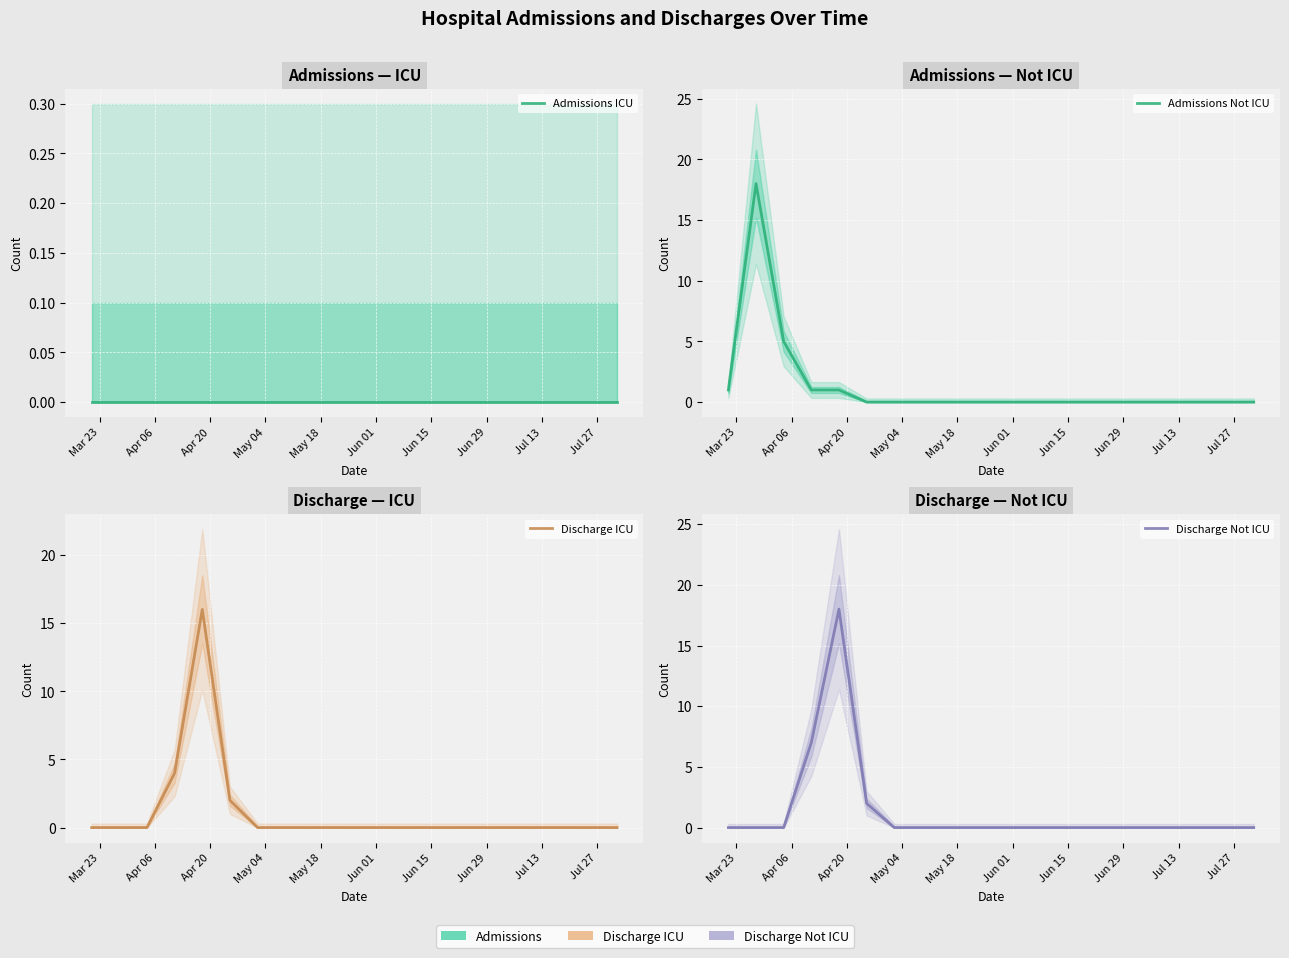

Which label corresponds to the smallest value in the chart?

Mar 23